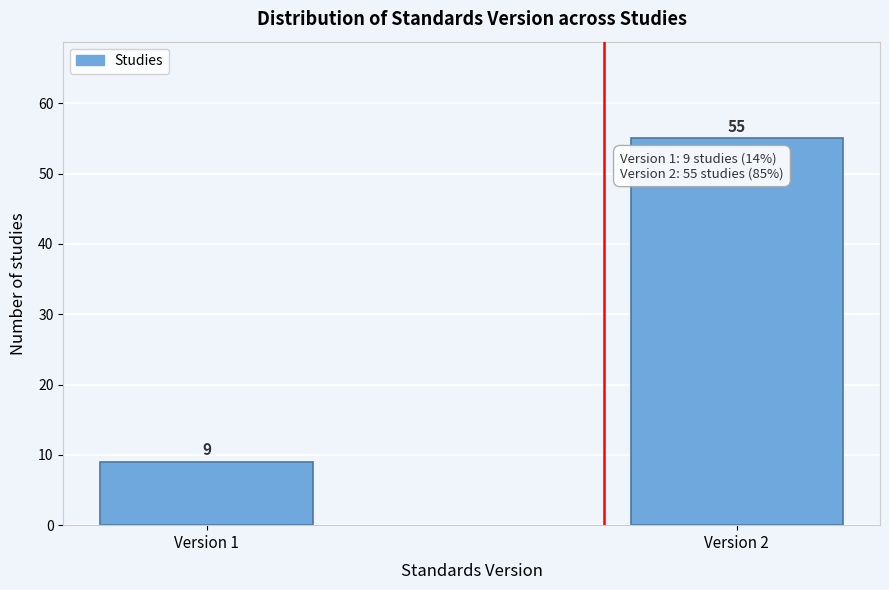

Reading left to right, list all the values displayed in this chart.

Version 1=9	Version 2=55